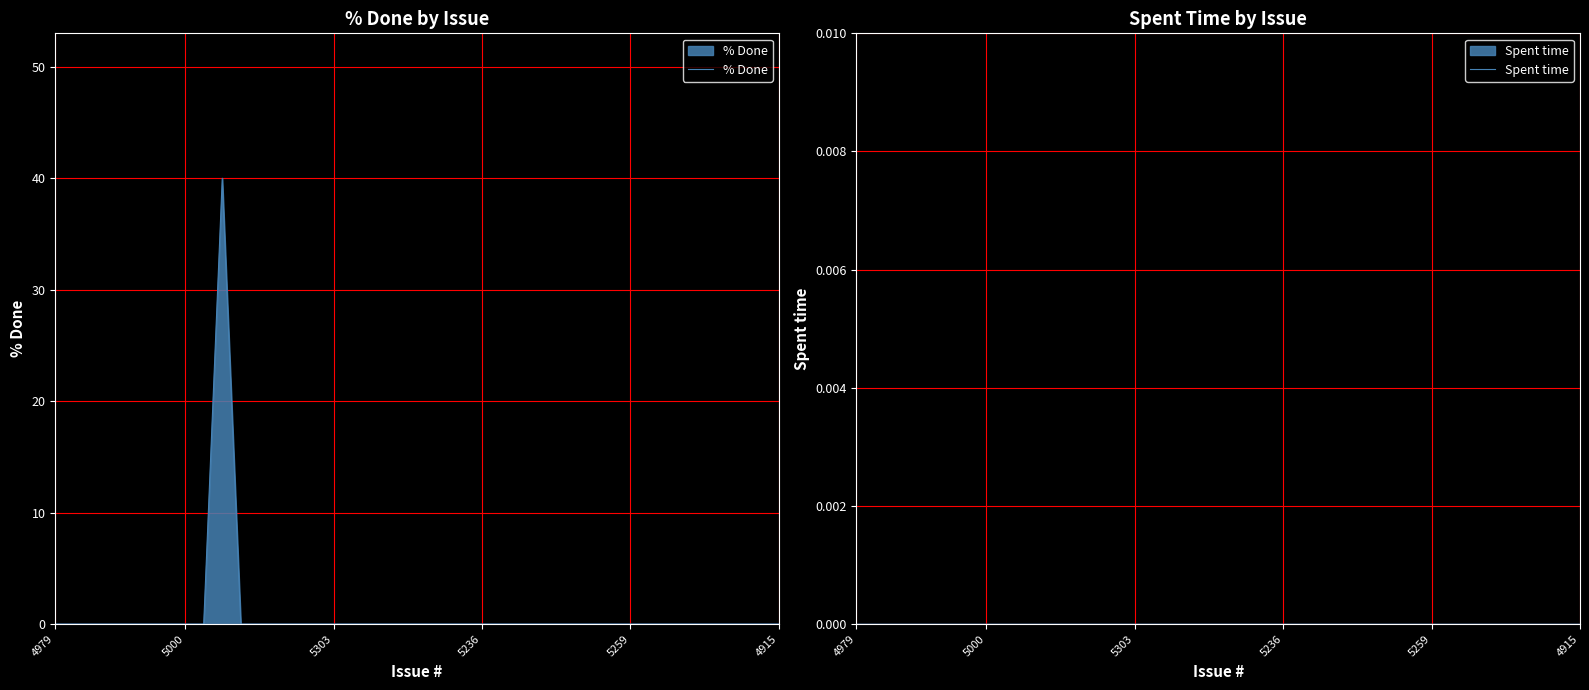

Where is % Done nearest to the value 20?

4979